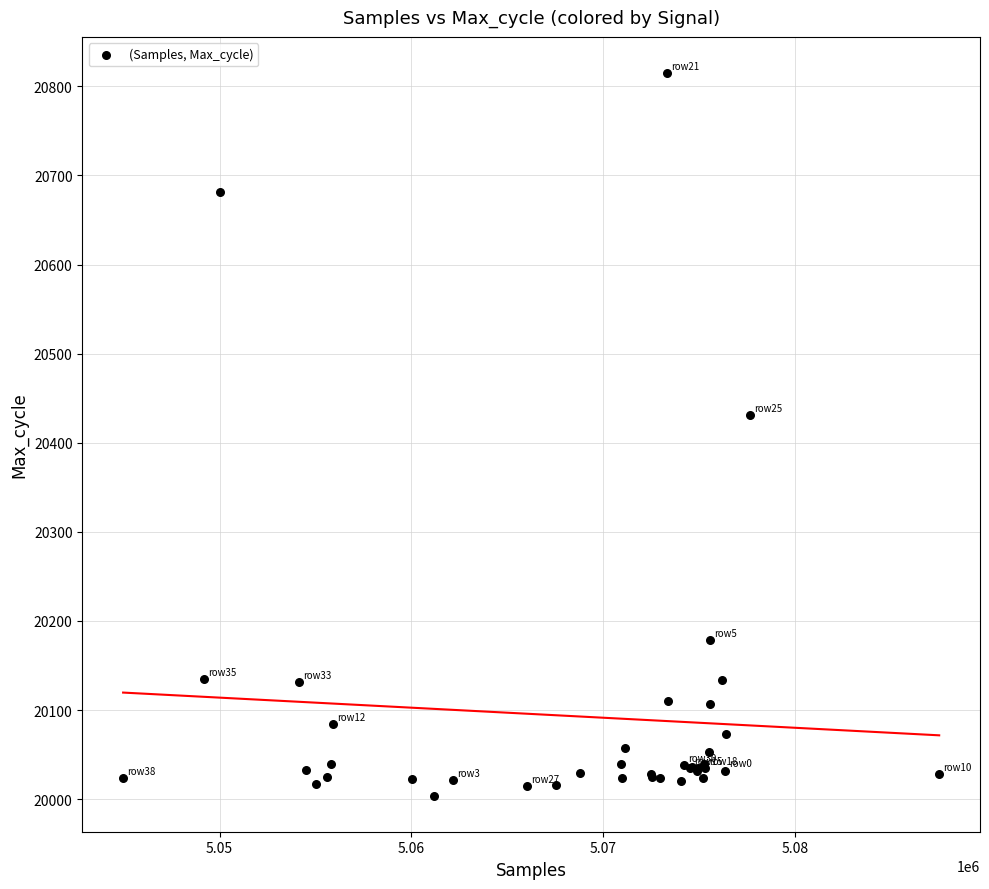

What Y value in the scatter plot is closest to 20409?

20431